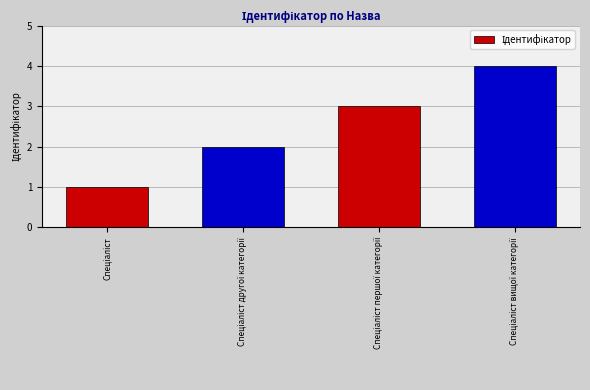

How many values are between 2 and 4?

3